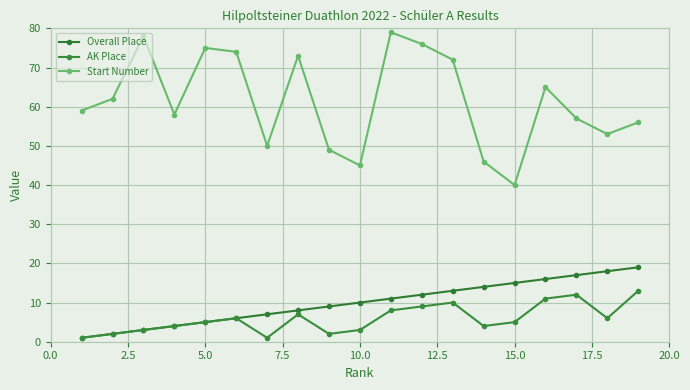

Reading left to right, transcribe all the data shown in this chart.

Overall Place: 1	2	3	4	5	6	7	8	9	10	11	12	13	14	15	16	17	18	19
AK Place: 1	2	3	4	5	6	1	7	2	3	8	9	10	4	5	11	12	6	13
Start Number: 59	62	78	58	75	74	50	73	49	45	79	76	72	46	40	65	57	53	56